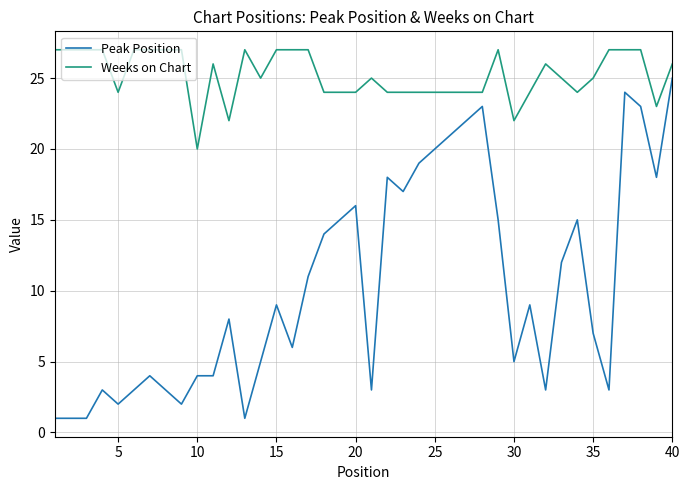

How many distinct data groups are displayed?

2